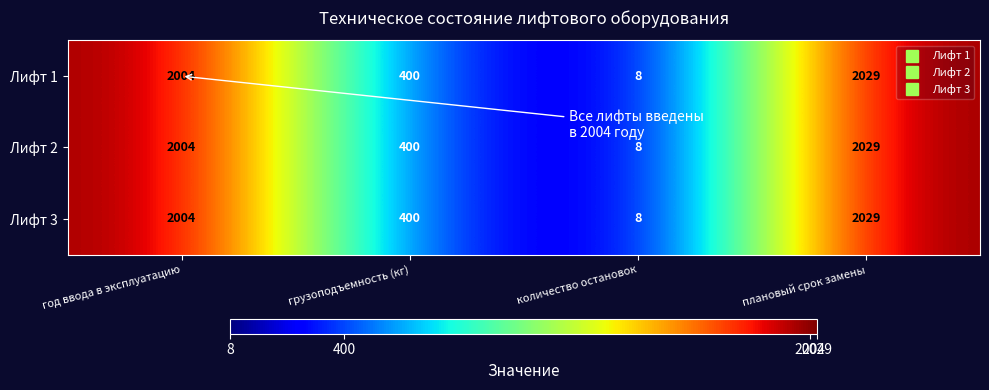

The value of Лифт 1 at год ввода в эксплуатацию is 2004. True or false?

True